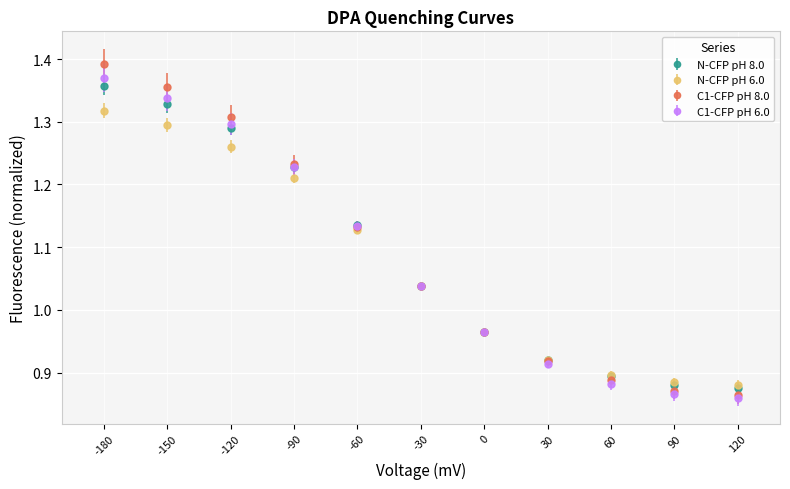

Which series has the largest range (max minus min)?

C1-CFP pH 8.0